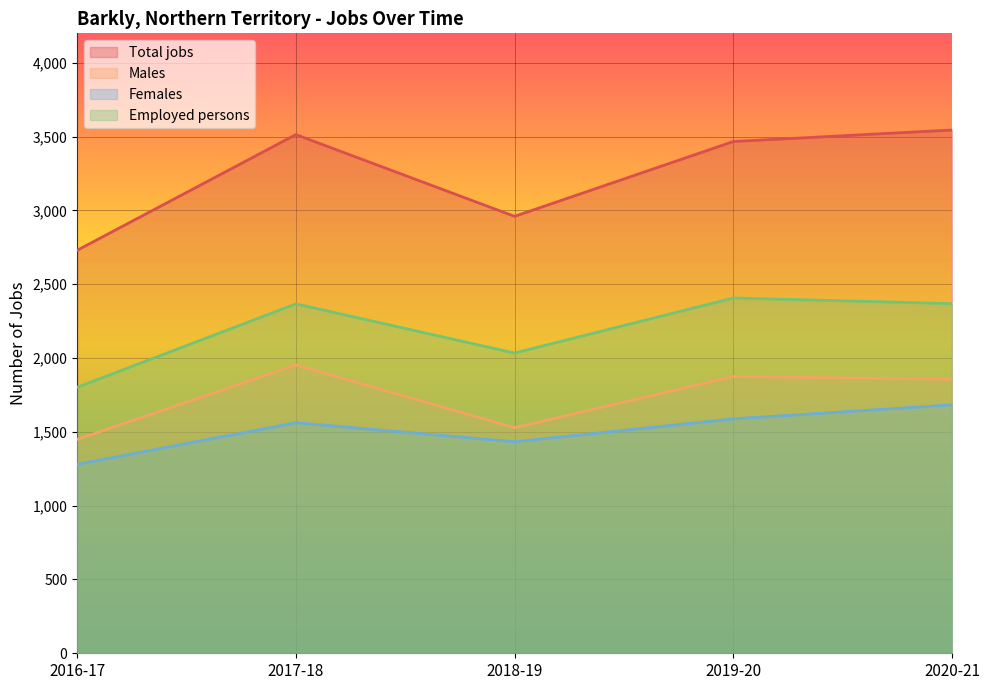

What is the average value of the Females series?

1509